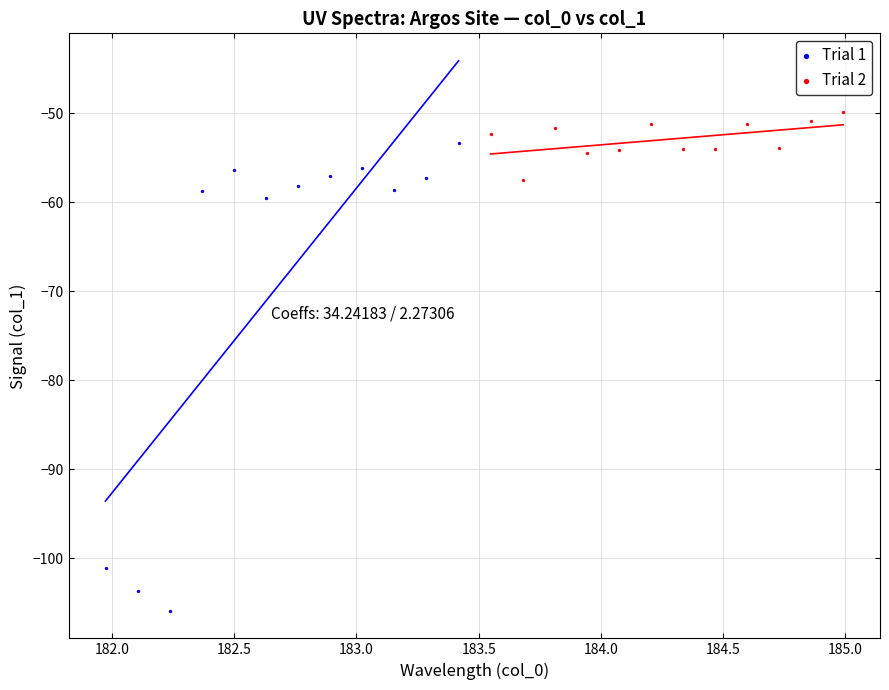

Which series has the largest Y range (max minus min)?

Trial 1